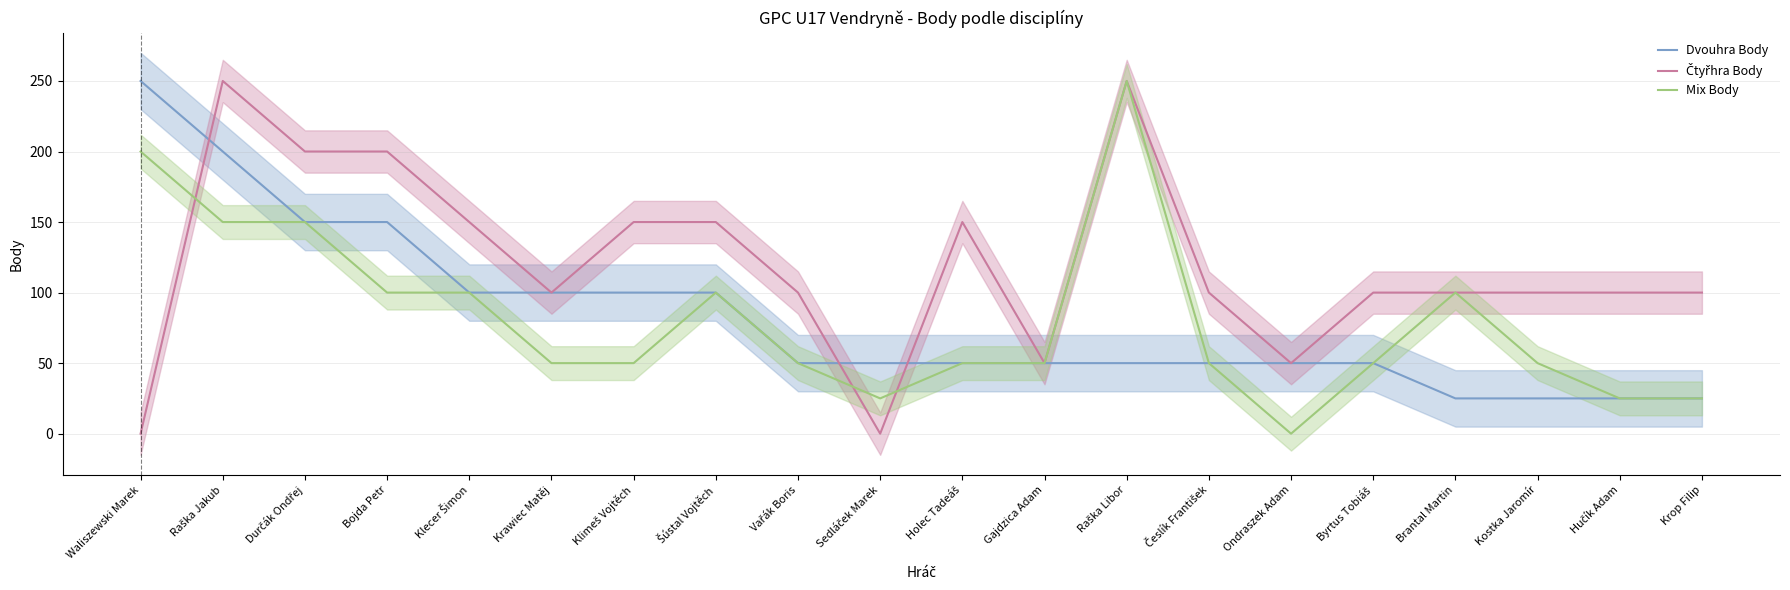

Between Česlík František and Byrtus Tobiáš, which series saw the biggest shift?

Dvouhra Body